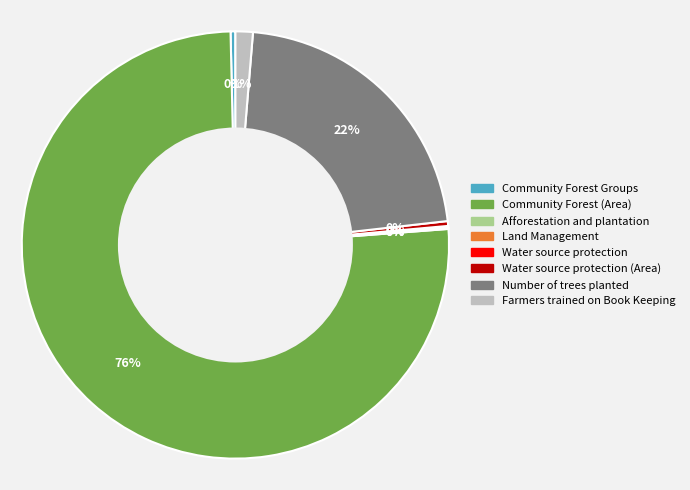

To the nearest percent, what is the average slice percentage?

12%